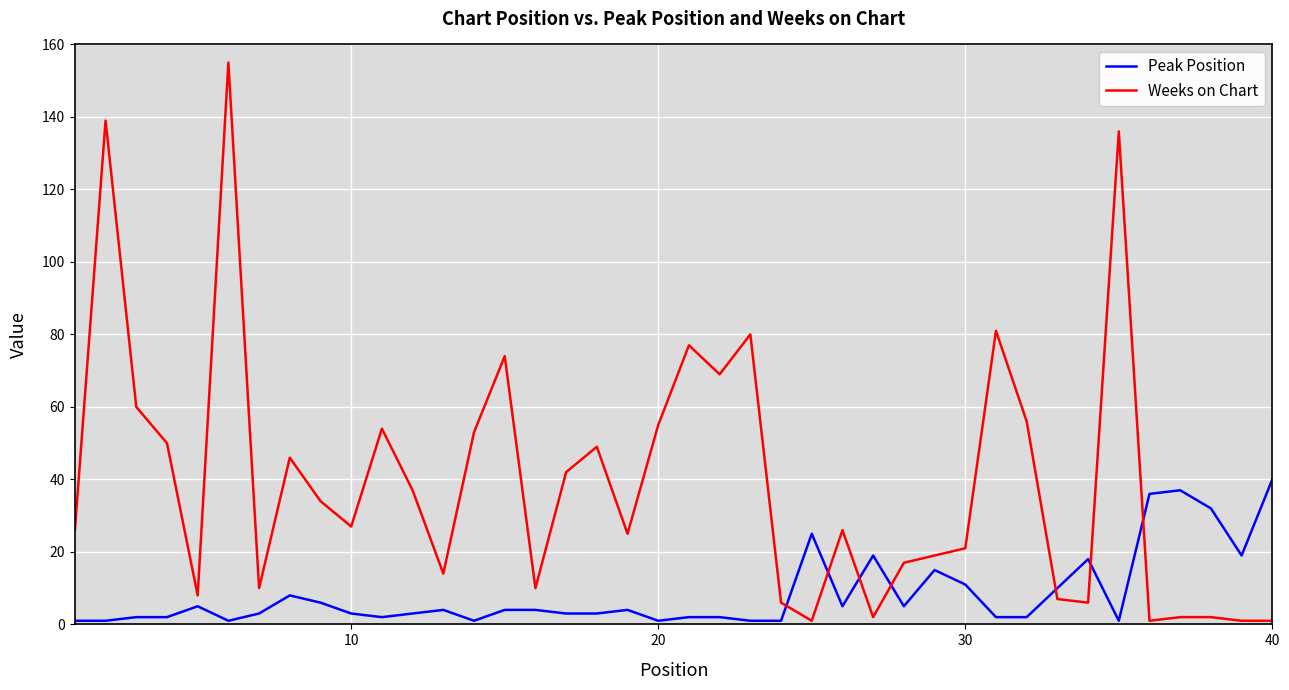

How many lines are shown in the chart?

2